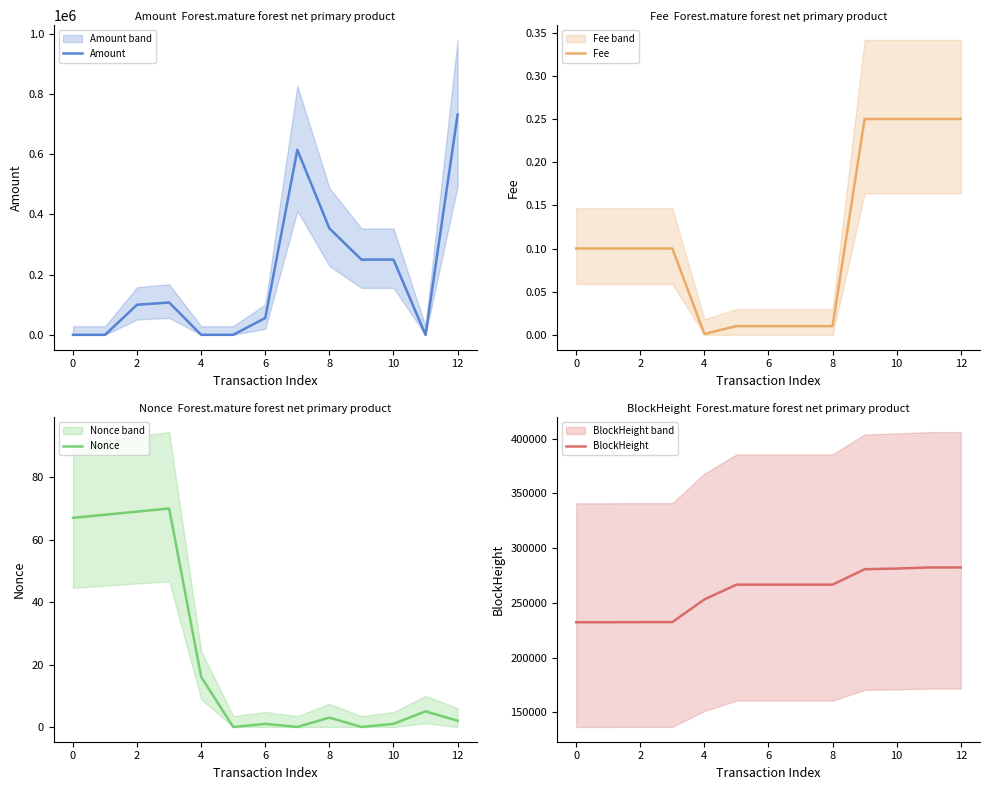

At which label does Fee reach its minimum?

4